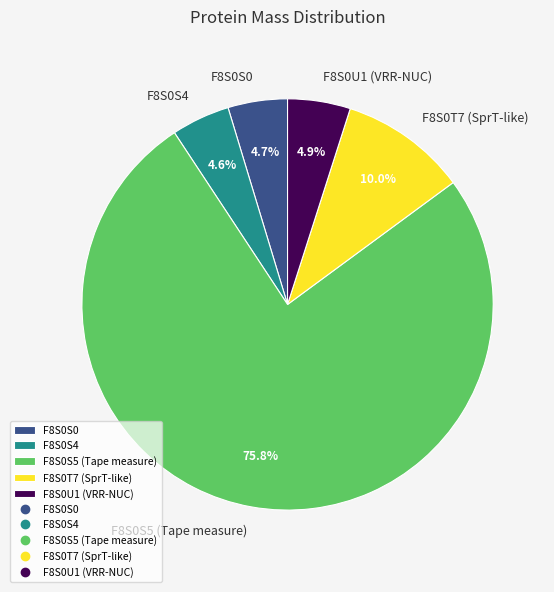

Which slice represents more than half of the pie?

F8S0S5 (Tape measure)